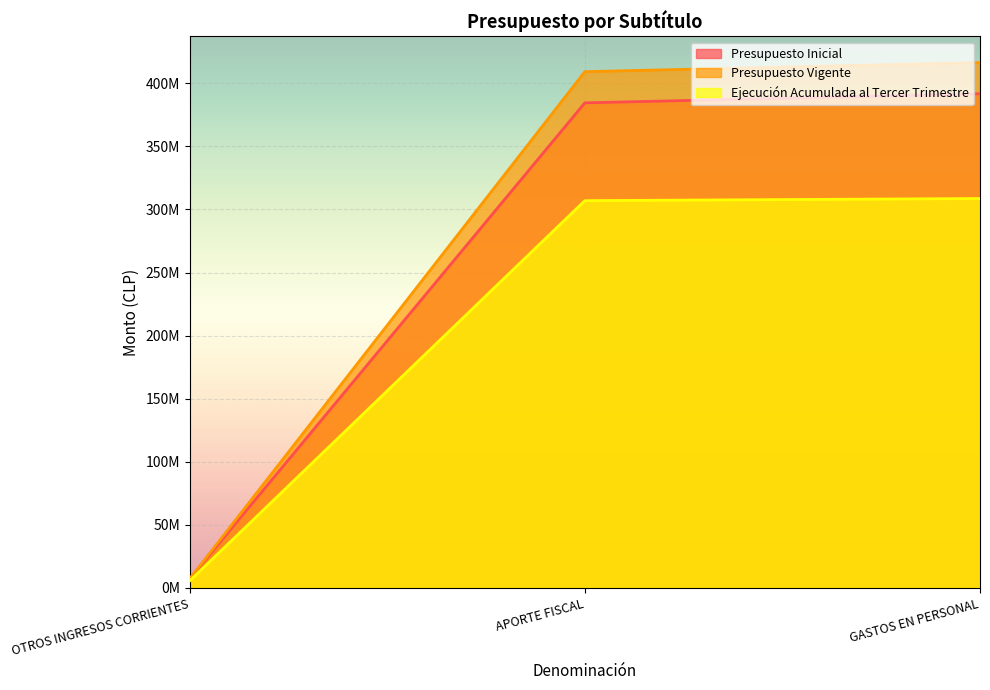

Is it true that Presupuesto Inicial equals 12934893 at OTROS INGRESOS CORRIENTES?

False